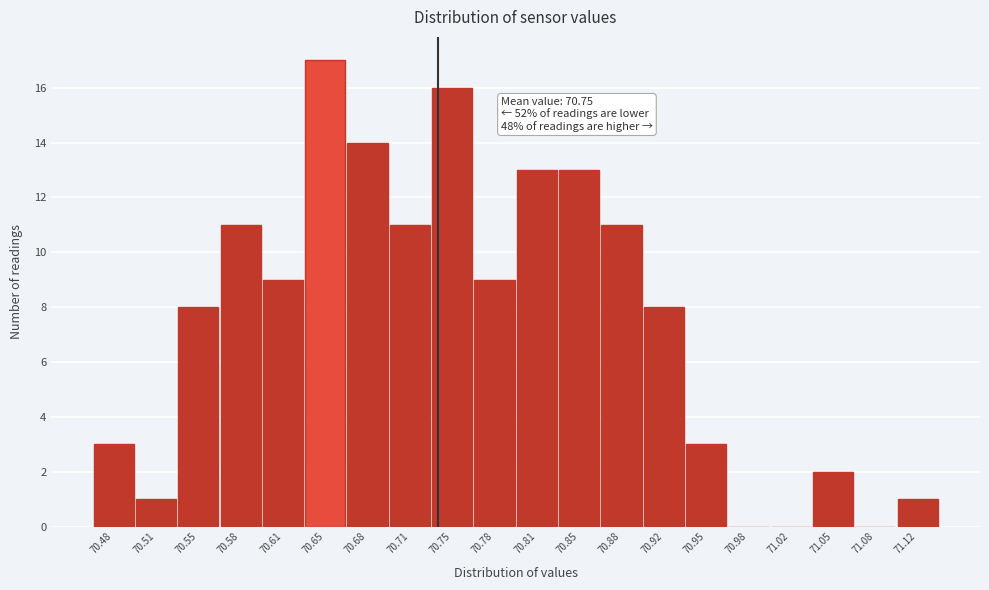

Reading right to left, list all the values displayed in this chart.

71.12=1	71.08=0	71.05=2	71.02=0	70.98=0	70.95=3	70.92=8	70.88=11	70.85=13	70.81=13	70.78=9	70.75=16	70.71=11	70.68=14	70.65=17	70.61=9	70.58=11	70.55=8	70.51=1	70.48=3